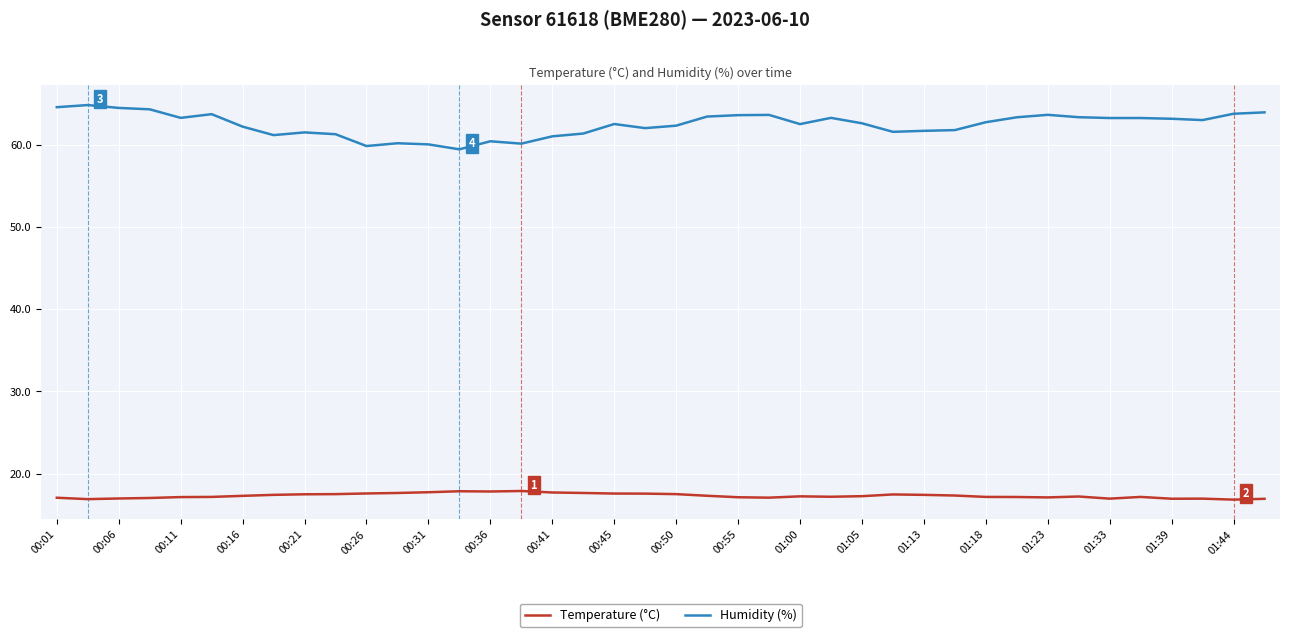

What are all the series names shown in the legend?

Temperature (°C), Humidity (%)